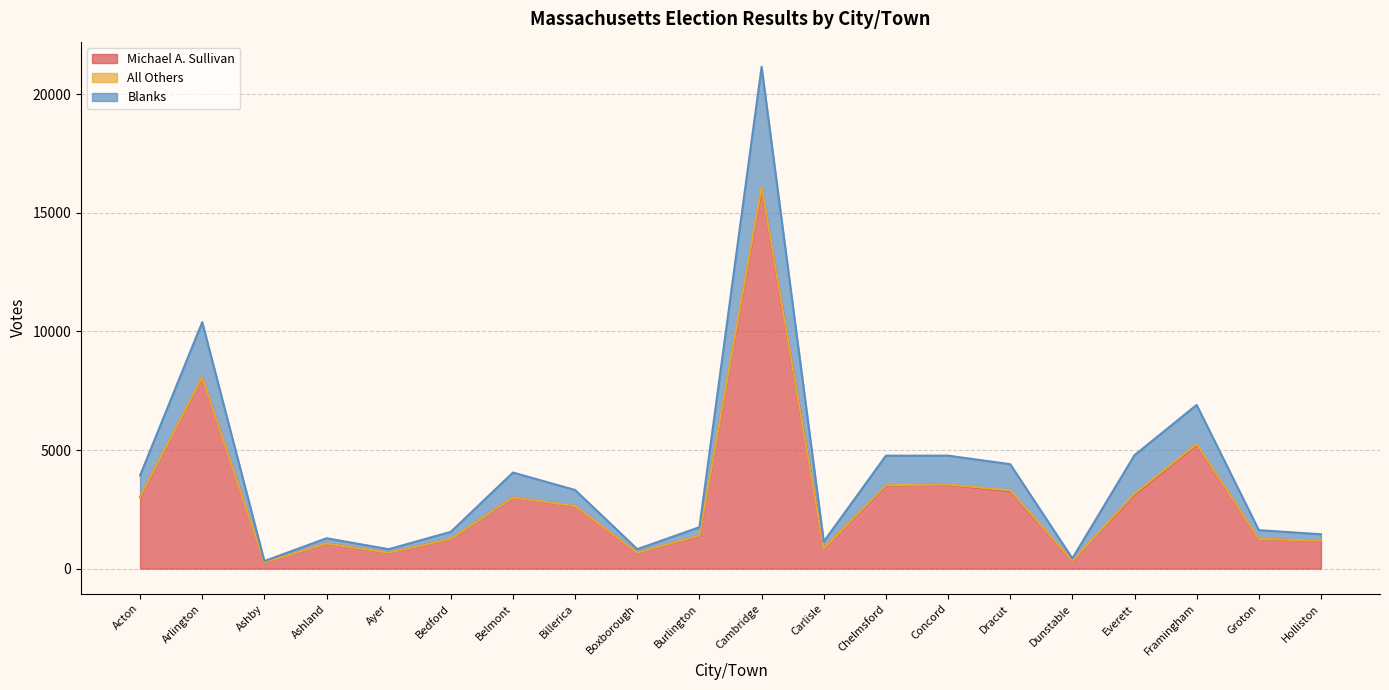

At which label does Michael A. Sullivan reach its peak?

Cambridge